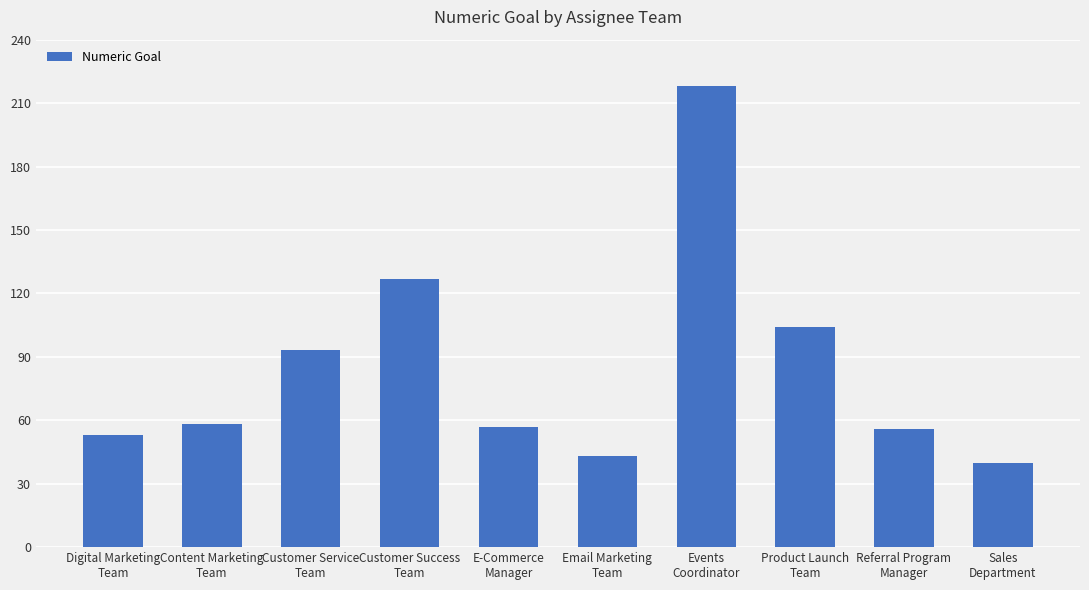

What is the difference between the maximum and minimum values?

178